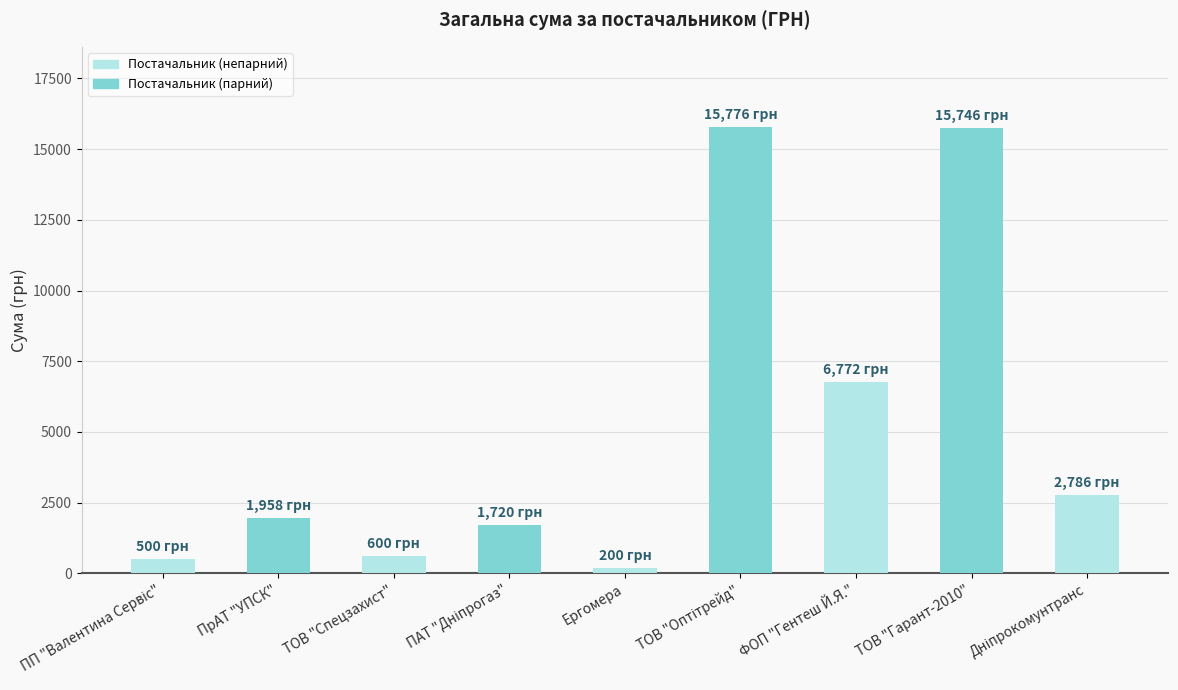

What is the value of the 3rd bar from the left?

600.0